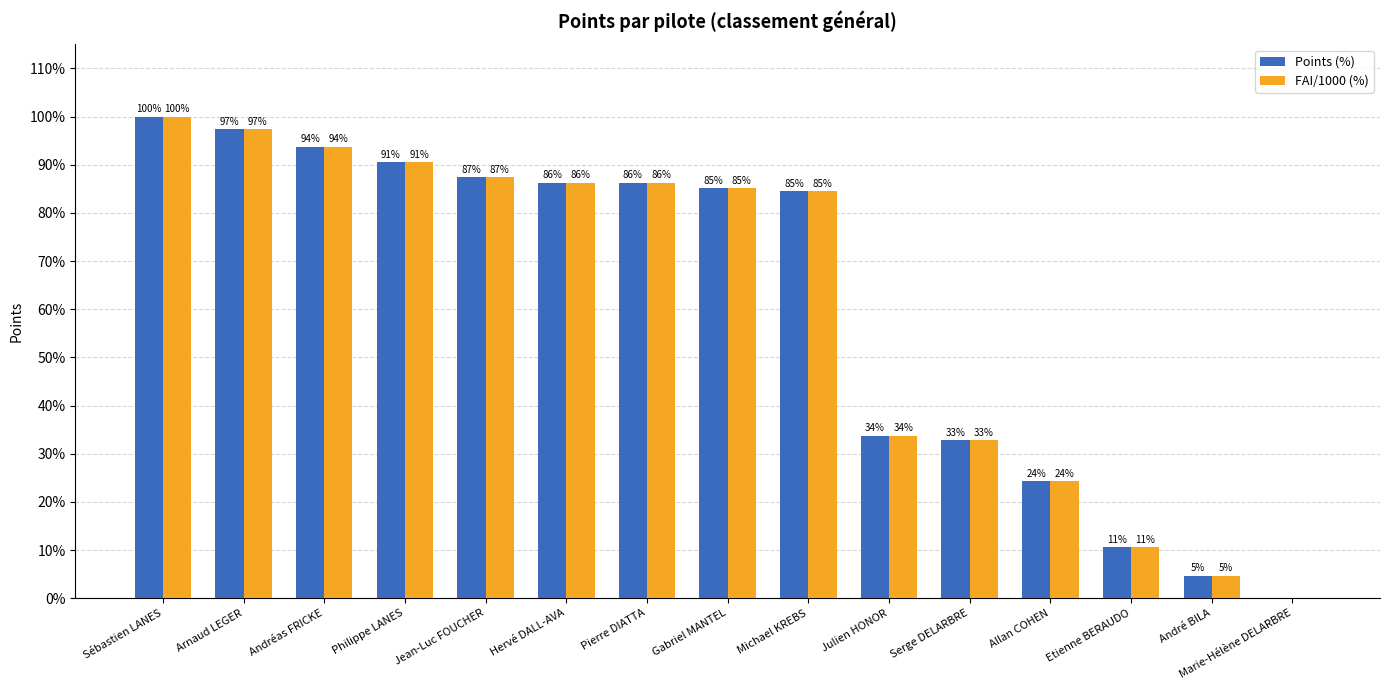

Does the chart contain stacked bars?

No